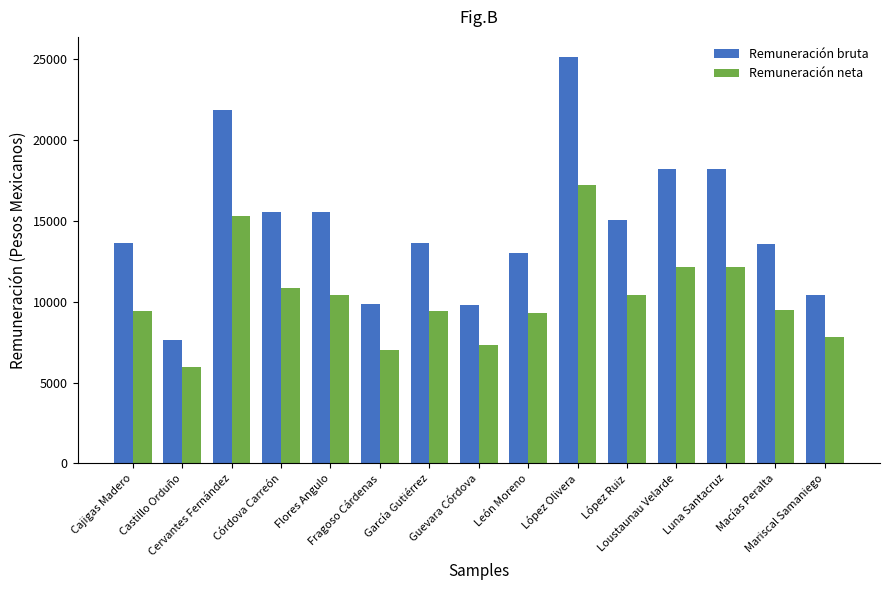

The Remuneración neta series shows 12122 at Luna Santacruz. True or false?

True